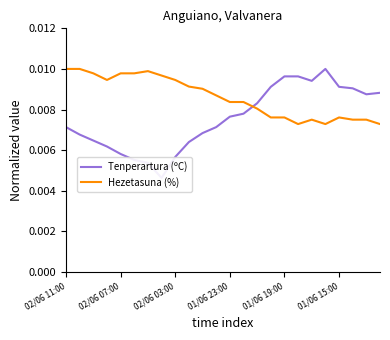

True or false: Tenperartura (ºC) has more than 0 interior local peaks.

True